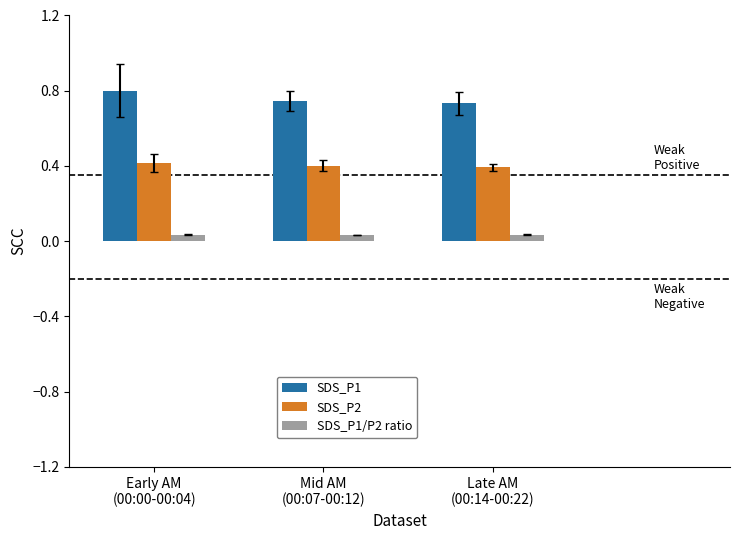

List the series in order of their overall mean, highest first.

SDS_P1, SDS_P2, SDS_P1/P2 ratio